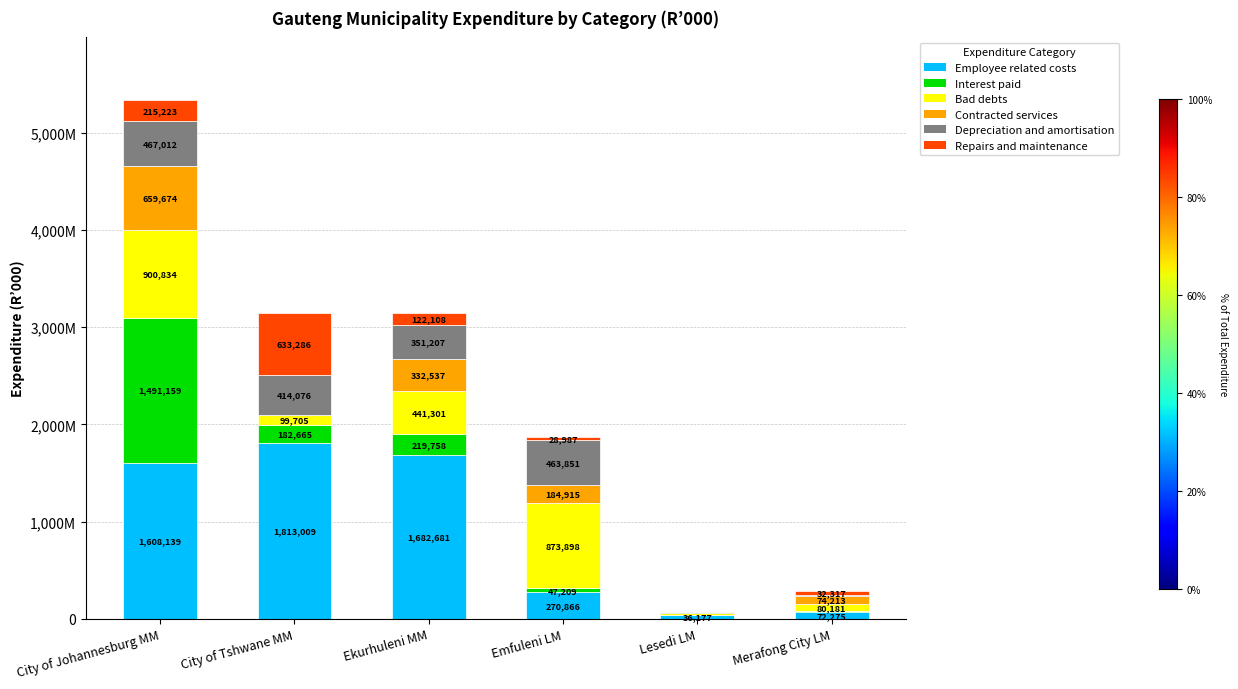

What are all the series names shown in the legend?

Employee related costs, Interest paid, Bad debts, Contracted services, Depreciation and amortisation, Repairs and maintenance